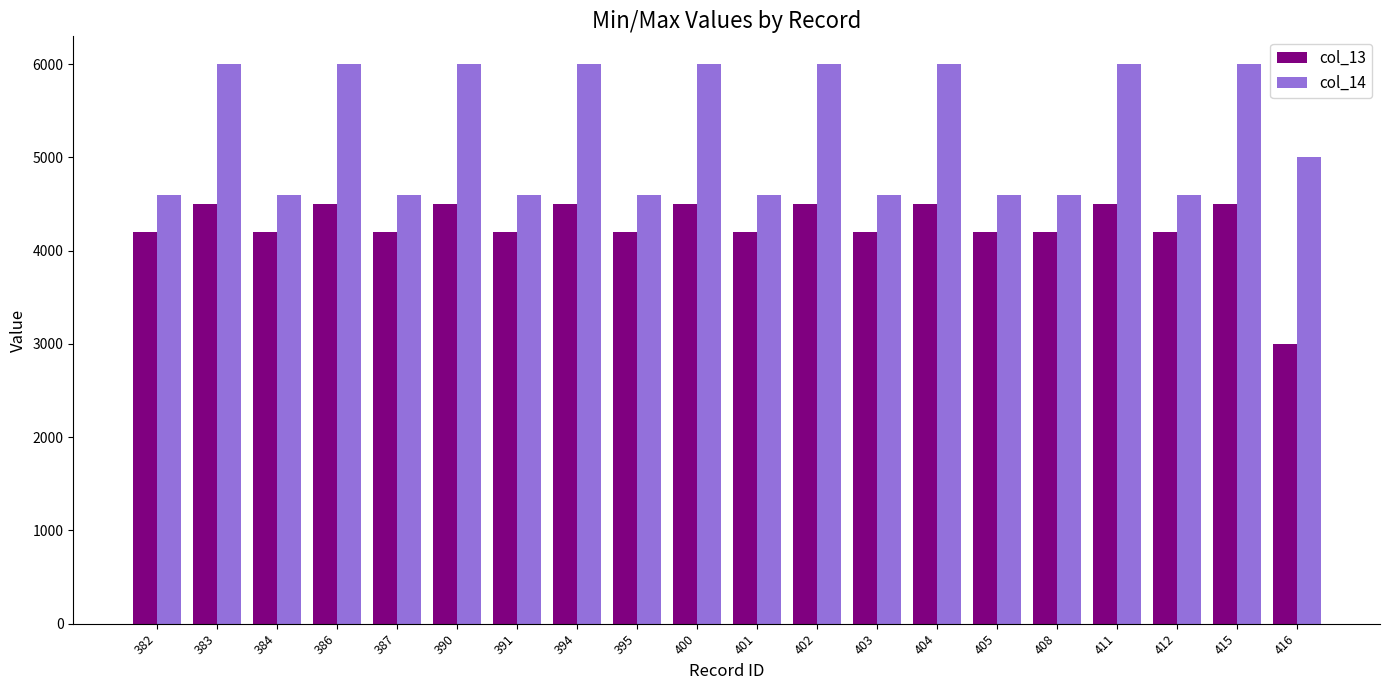

Is it true that col_13 equals 4200 at 405?

True